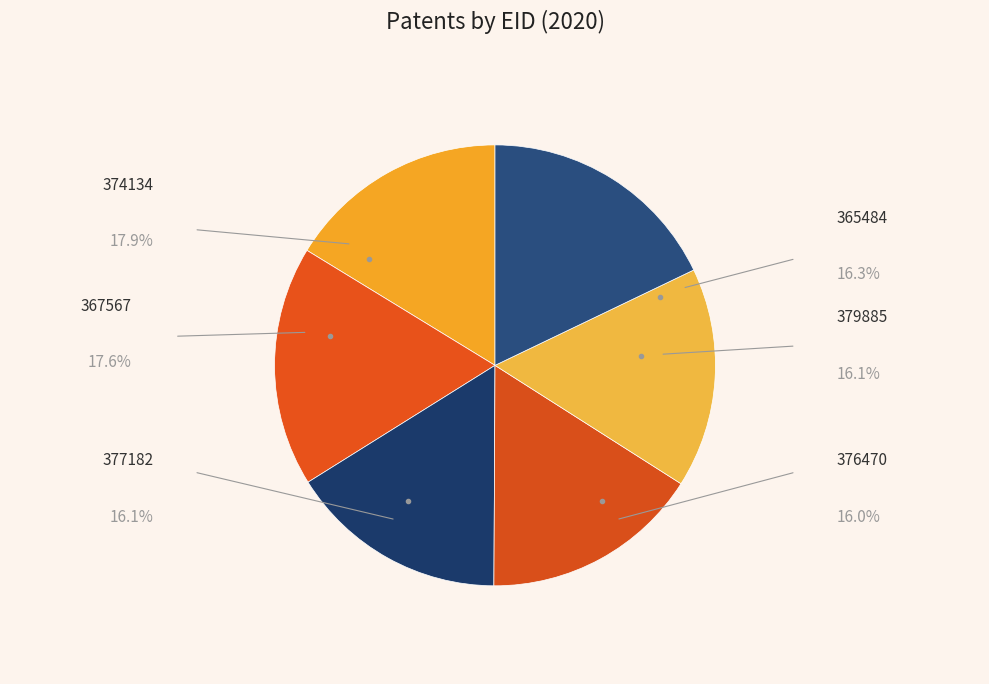

Rank the categories by value from lowest to highest.

376470, 377182, 379885, 365484, 367567, 374134